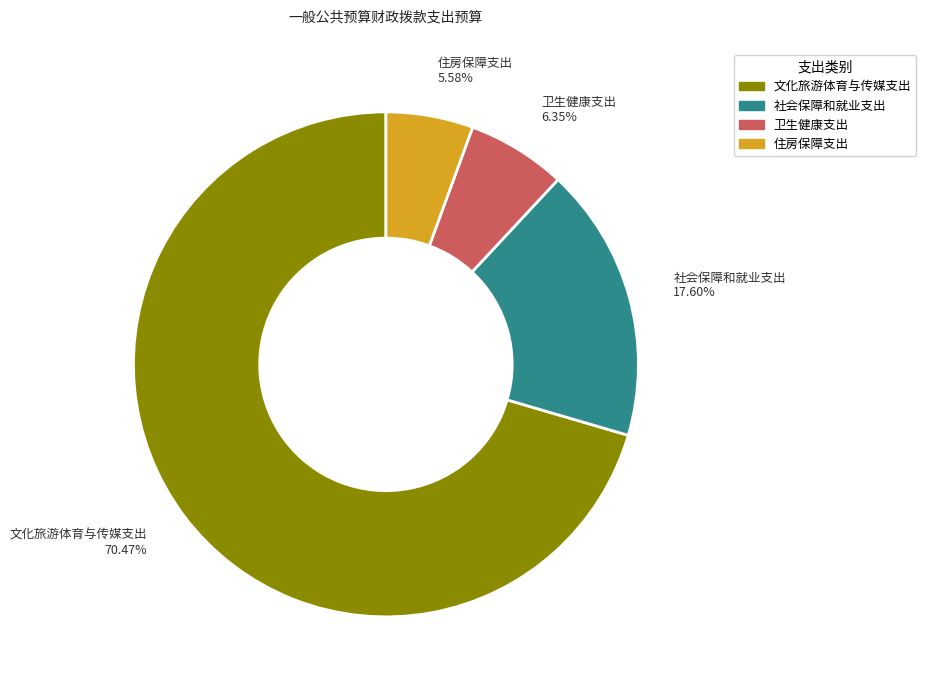

What is the largest slice in the pie chart?

文化旅游体育与传媒支出